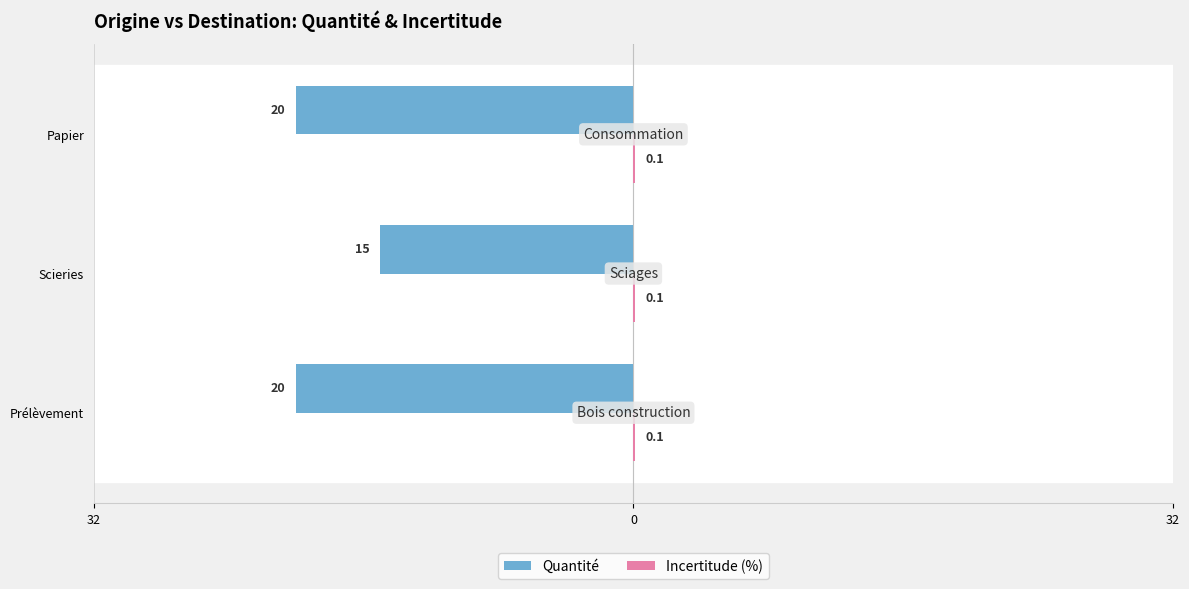

Reading right to left, what are all the values shown in this chart?

Quantité: -20.0	-15.0	-20.0
Incertitude (%): 0.3	0.3	0.3